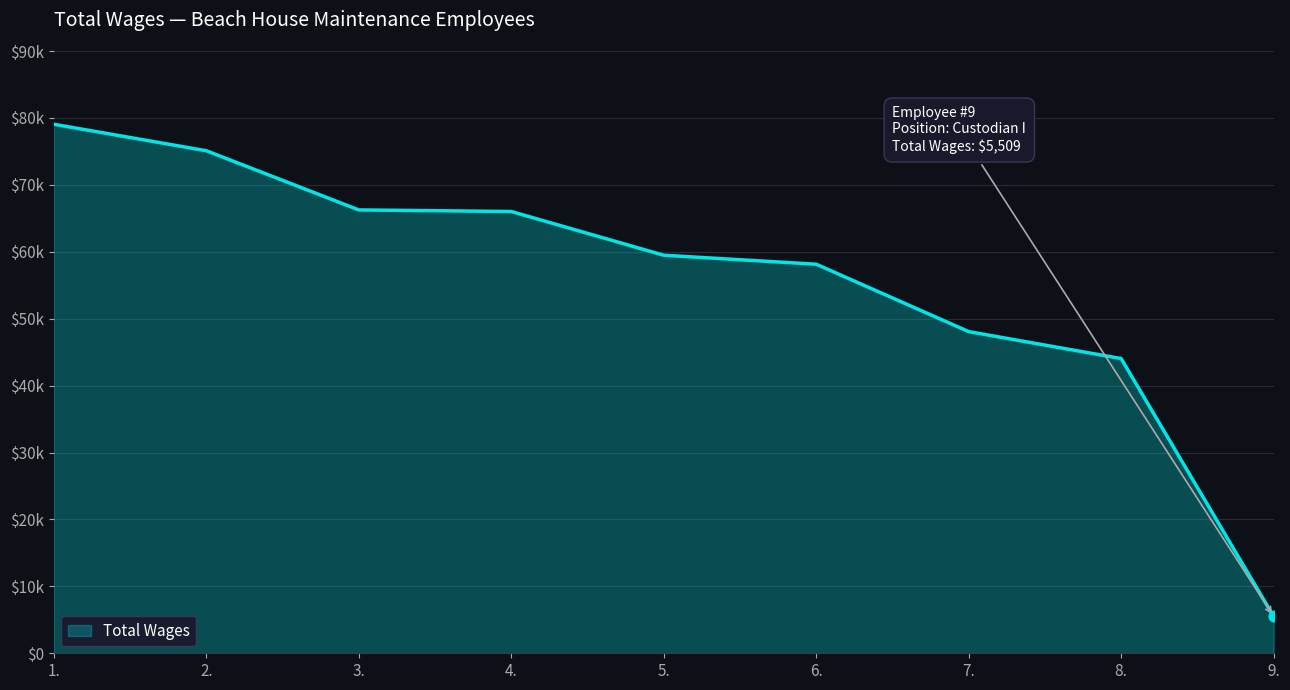

Between 6. and 2., which is larger?

2.